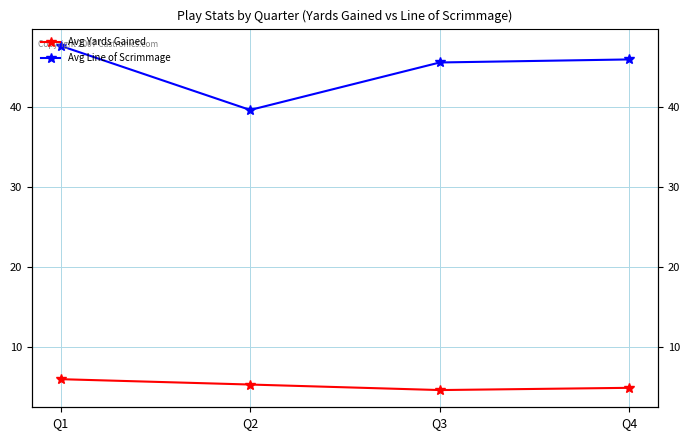

How many lines are shown in the chart?

2